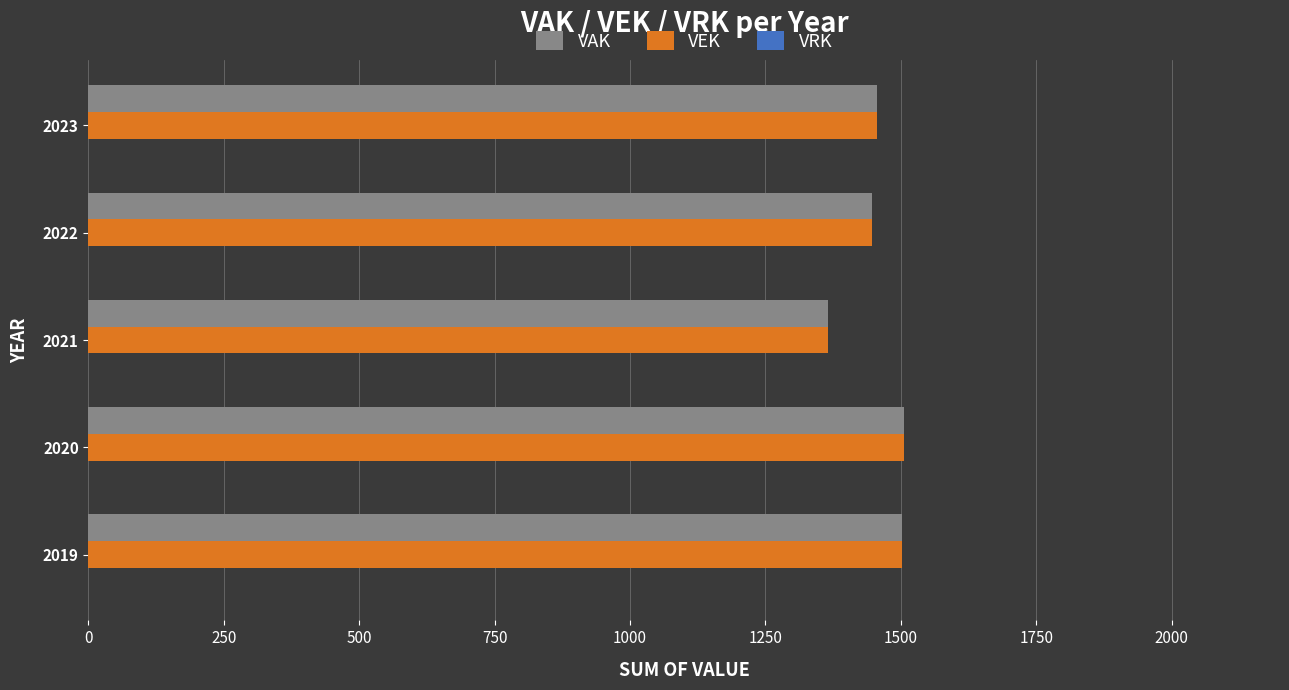

At which category does the chart reach its minimum across all series?

2021